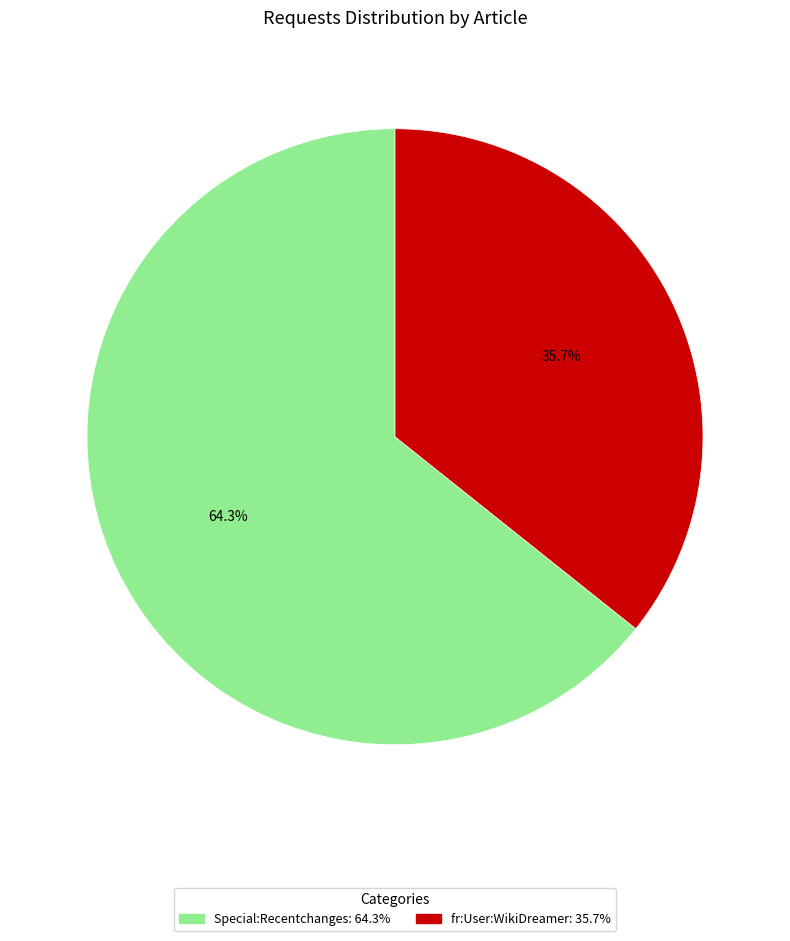

True or false: Special:Recentchanges accounts for 78% of the total.

False